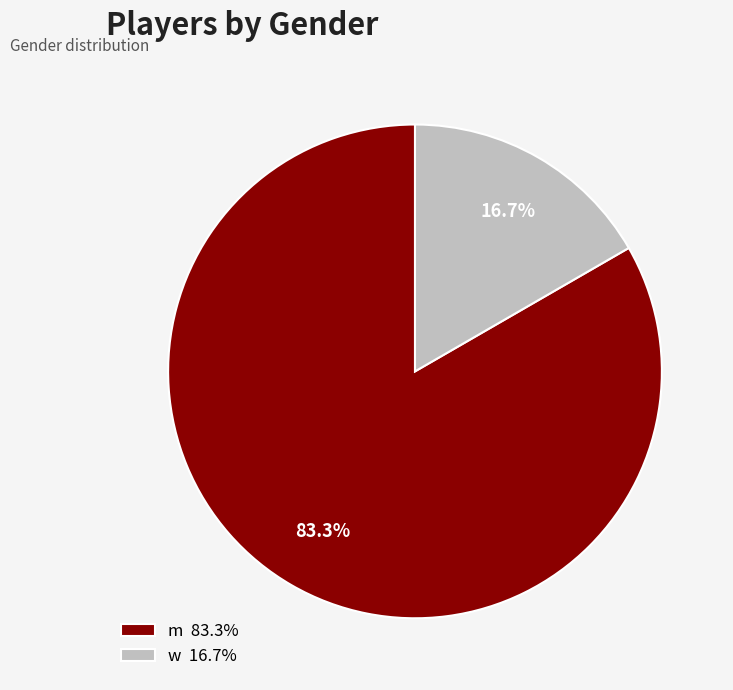

To the nearest percent, what is the difference between the largest and smallest slice percentages?

67%